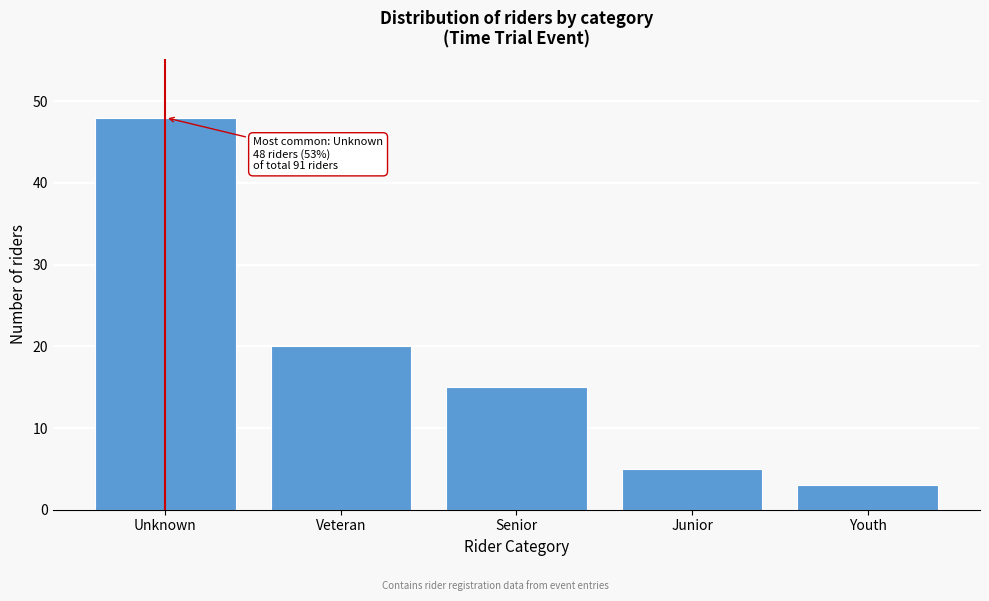

Reading left to right, transcribe all the data shown in this chart.

48	20	15	5	3